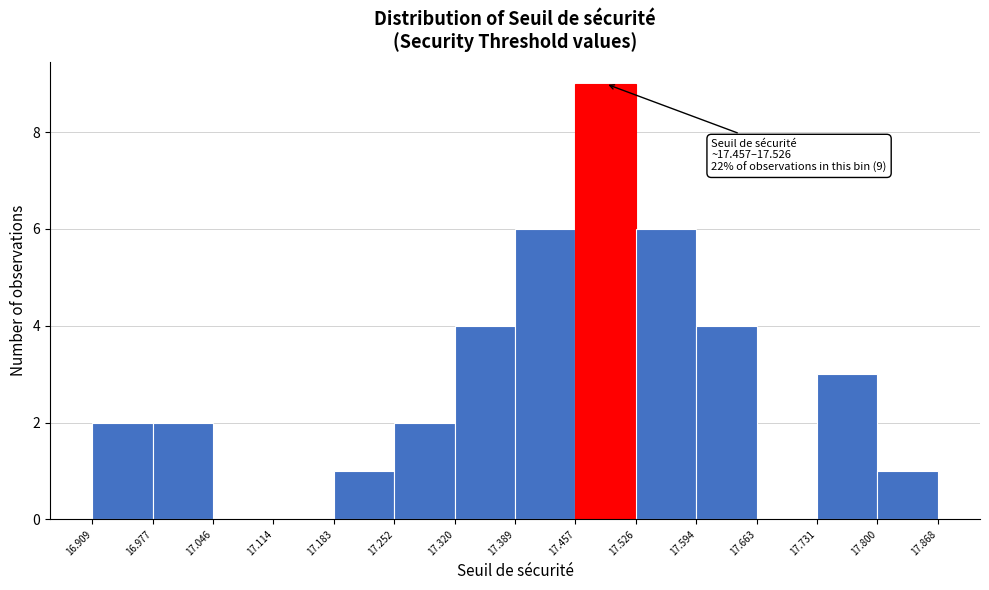

Which range on the x-axis has the tallest bar?

17.457 to 17.526